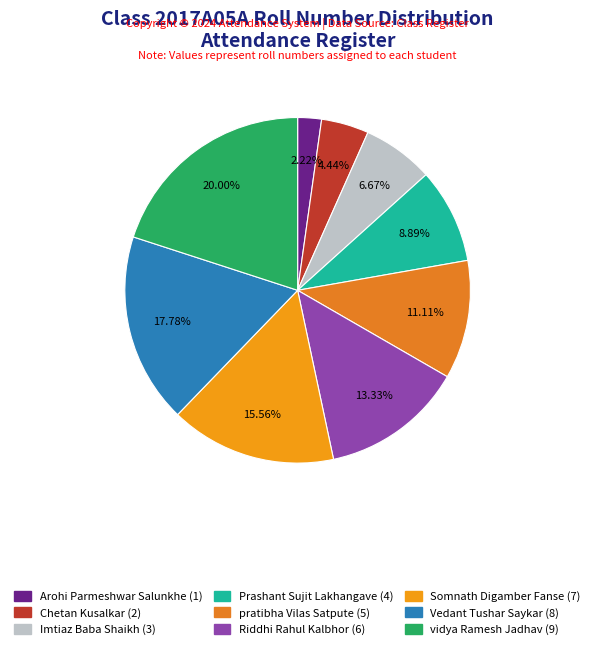

To the nearest percent, what percentage of the pie is Arohi Parmeshwar Salunkhe?

2%